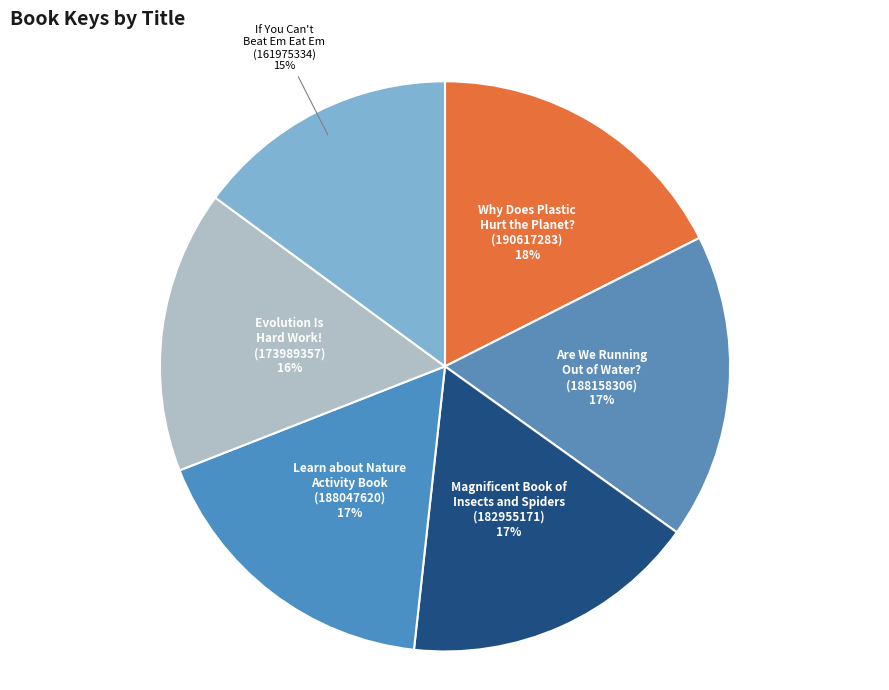

To the nearest percent, what is the combined percentage of Evolution Is Hard Work! (173989357) and Are We Running Out of Water? (188158306)?

33%